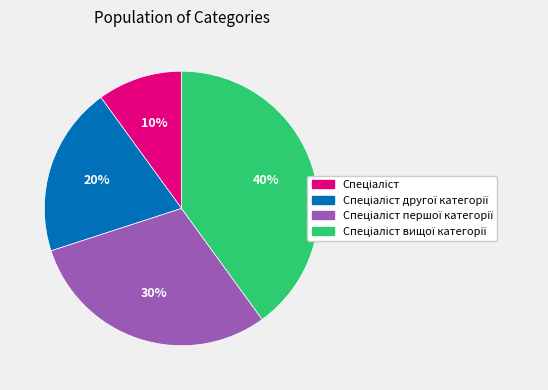

How many segments does this pie chart have?

4